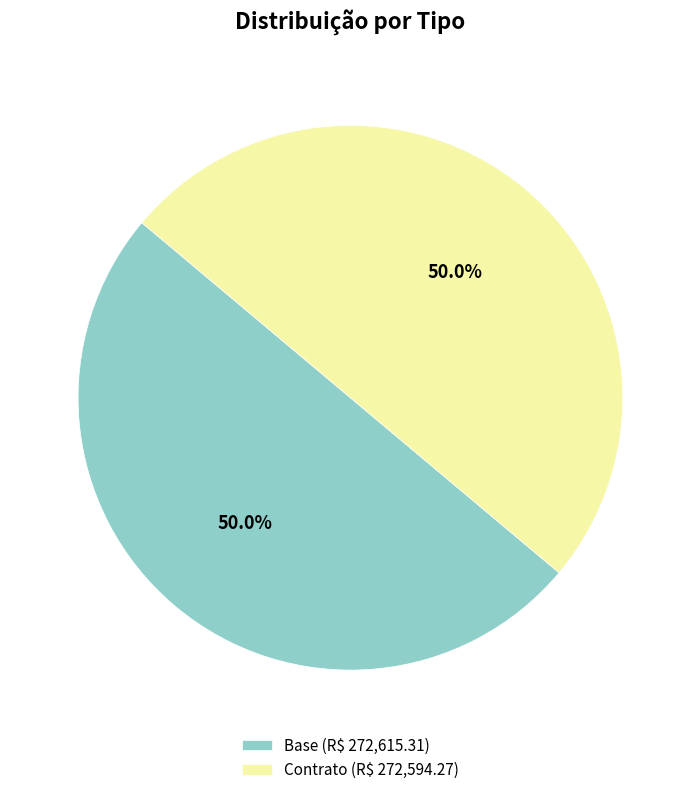

What percentage is NOT represented by Base (R$ 272,615.31)?

50.0%